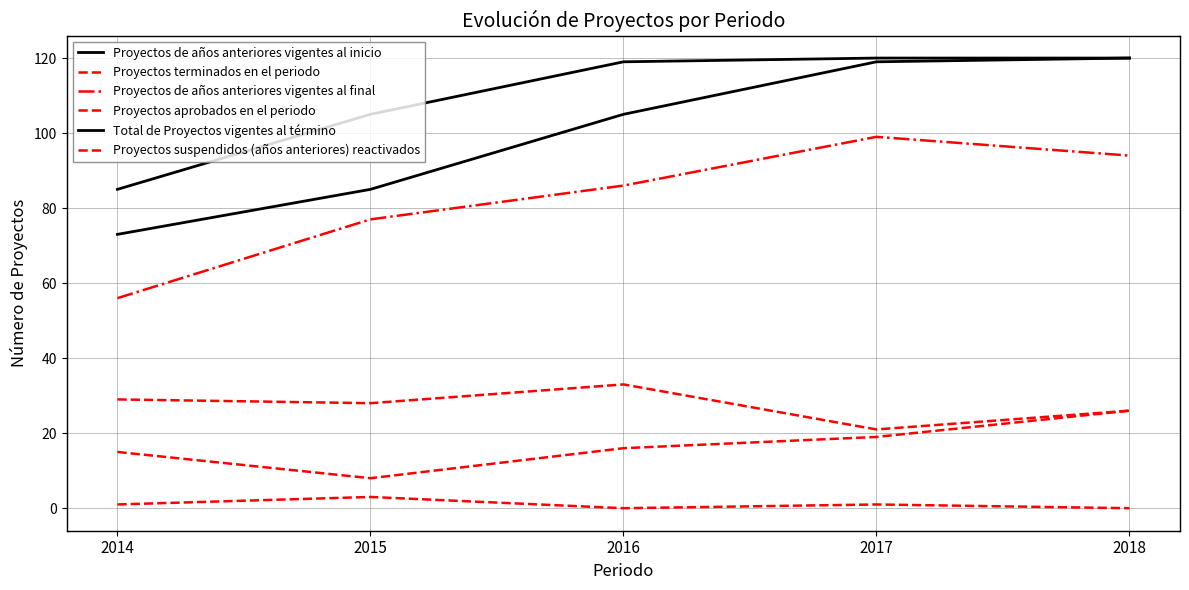

How many lines are shown in the chart?

6